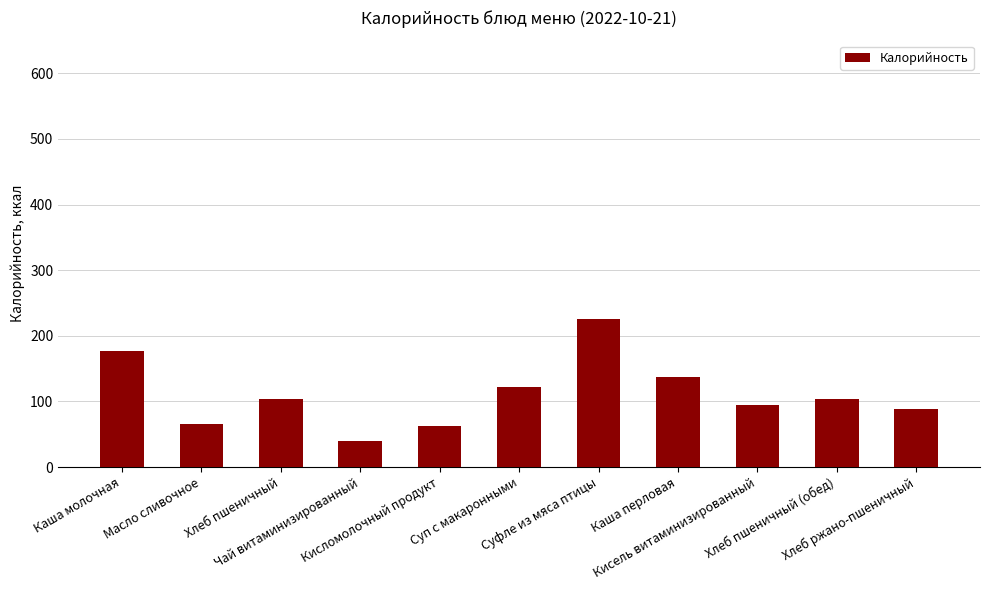

What is the greatest value displayed?

225.8